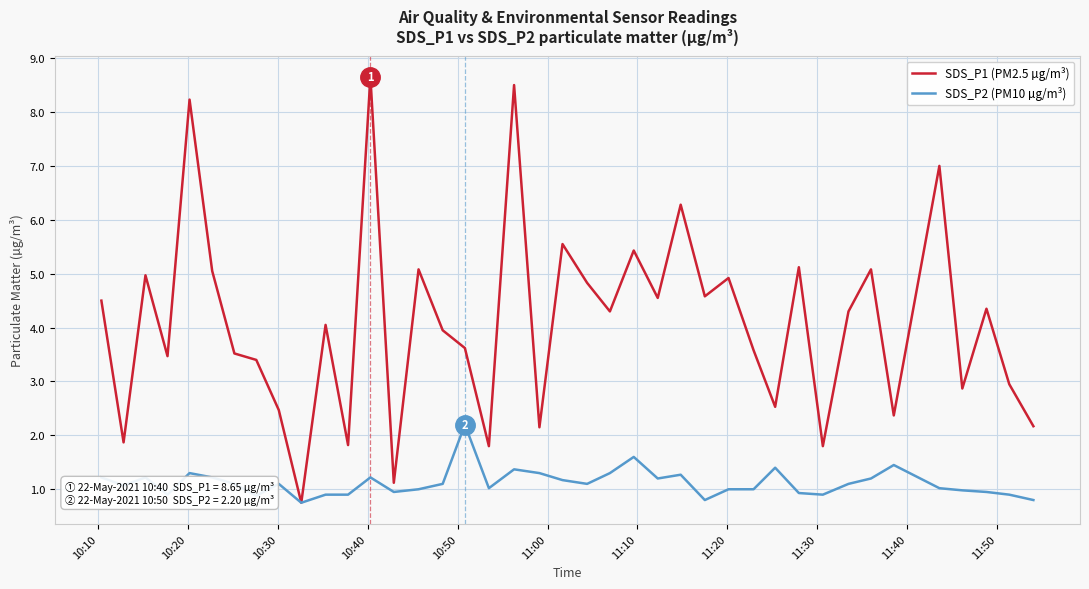

List the series in order of their peak value, lowest first.

SDS_P2 (PM10 µg/m³), SDS_P1 (PM2.5 µg/m³)